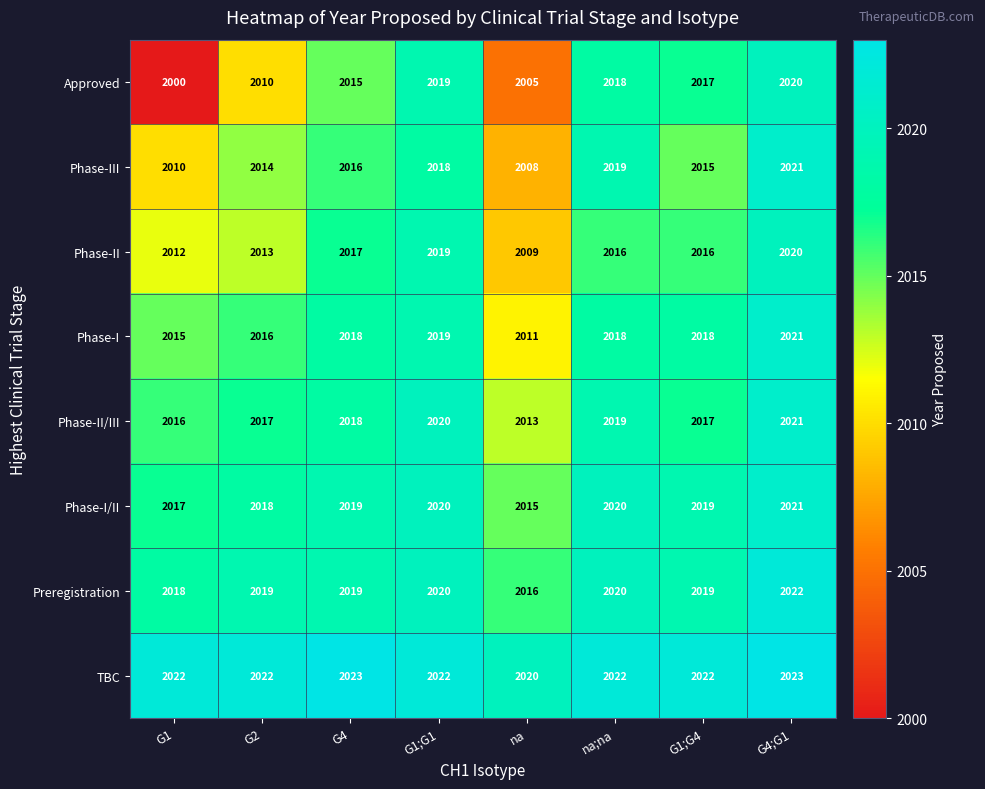

What is the difference between the second highest and minimum values in the Phase-II/III series?

7